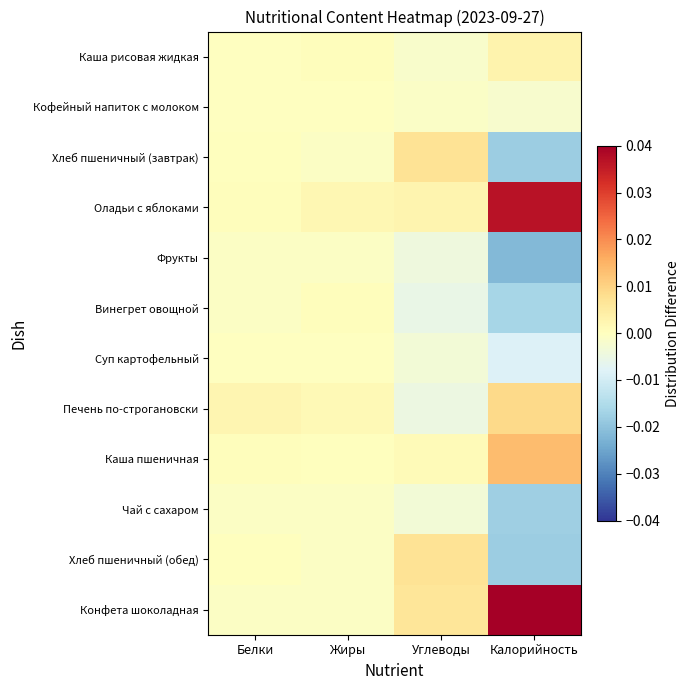

Which series has the widest spread of values?

Конфета шоколадная